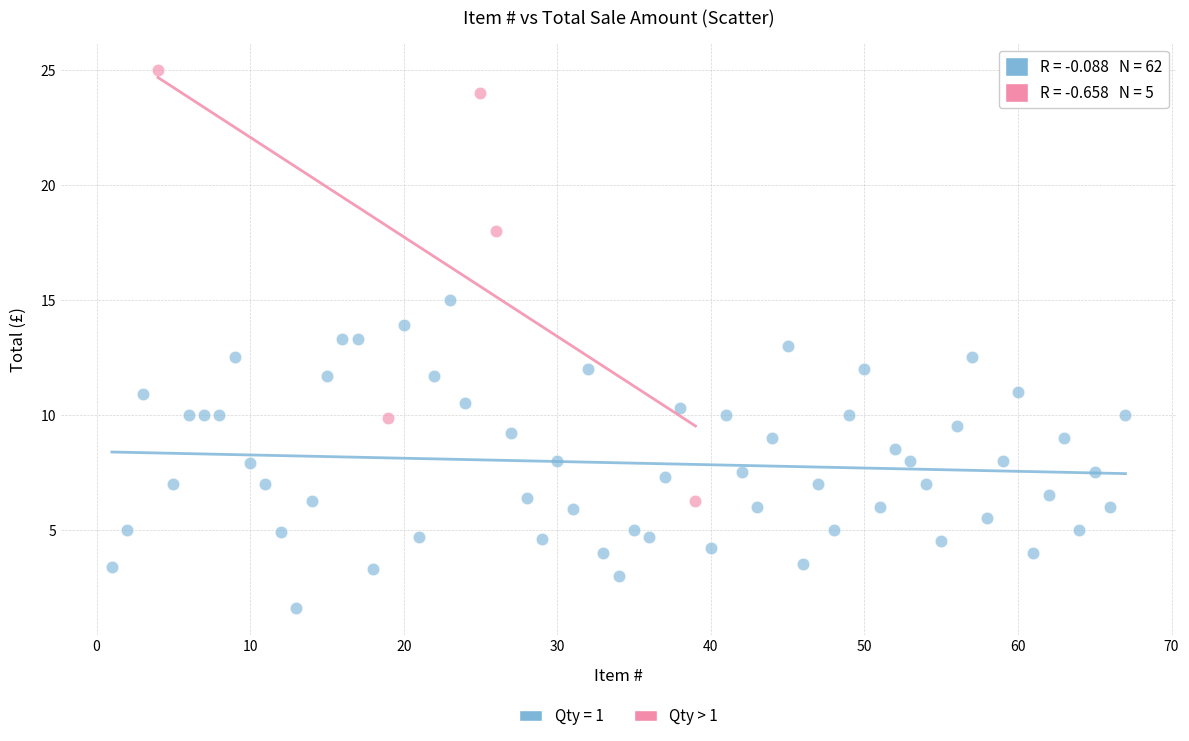

Which series reaches the maximum Y coordinate?

Qty > 1